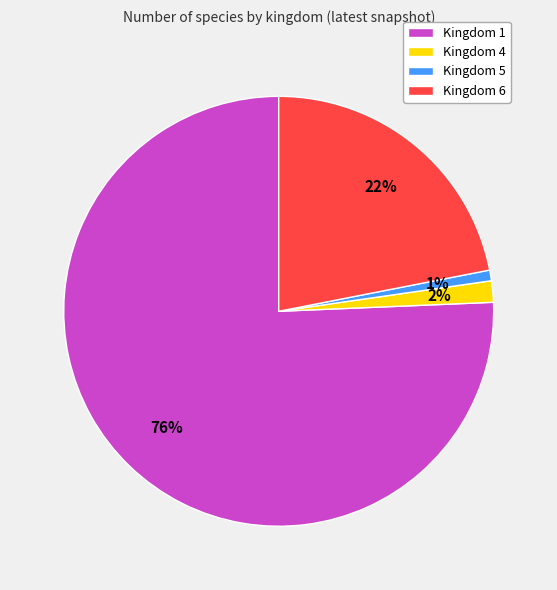

To the nearest percent, what is the combined percentage of Kingdom 6 and Kingdom 4?

24%